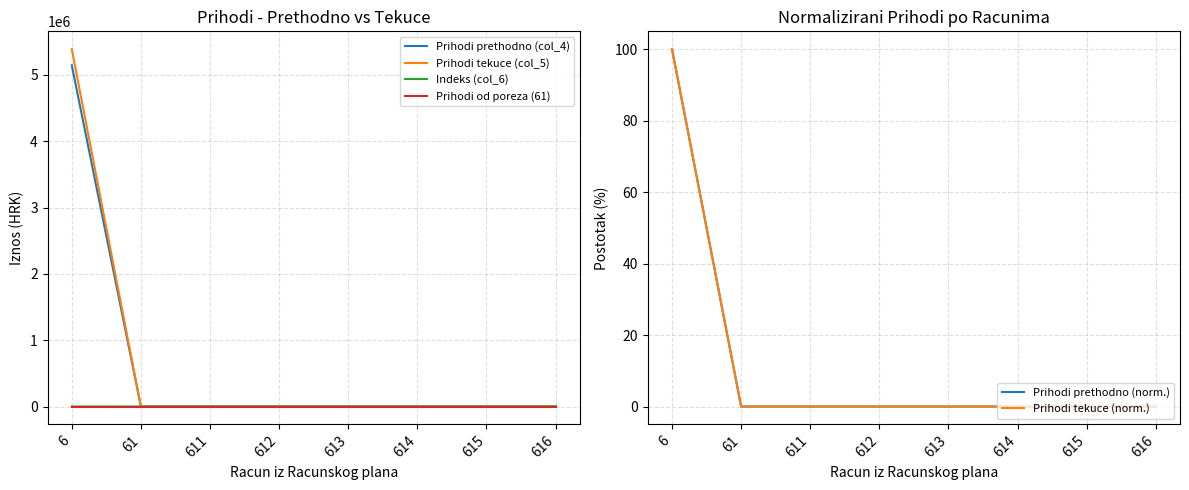

Which series has the largest total across all categories?

Prihodi tekuce (col_5)